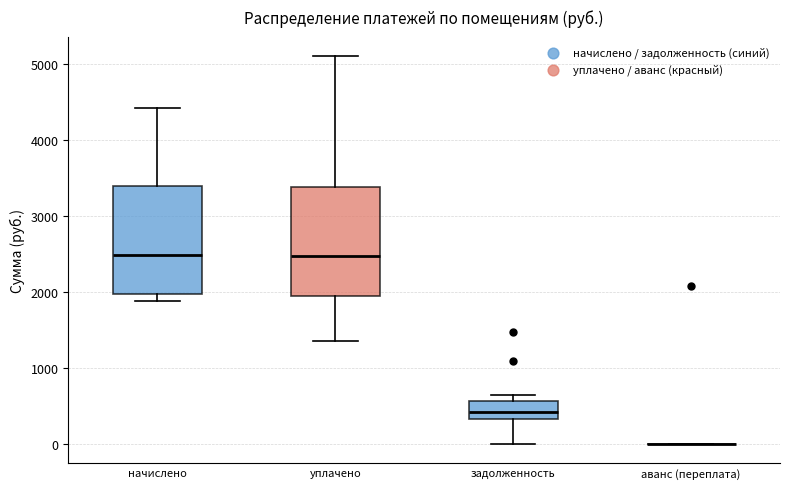

Where is the upper edge of the box for задолженность on the y-axis? The values are not printed on the chart, so give them approximately, as read against the axis.

600